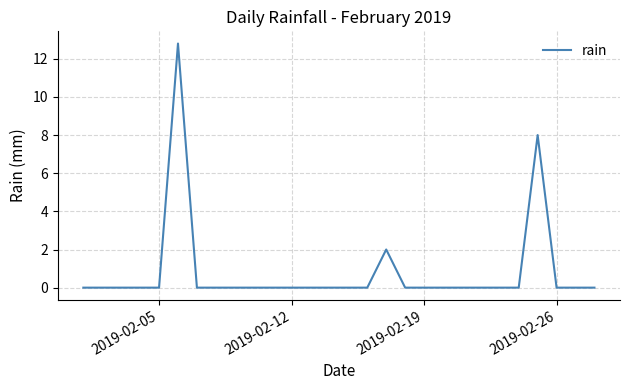

What is the difference between the maximum and minimum values?

12.8